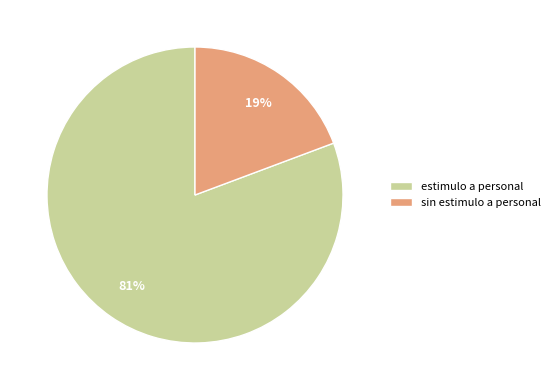

What is the largest slice in the pie chart?

estimulo a personal